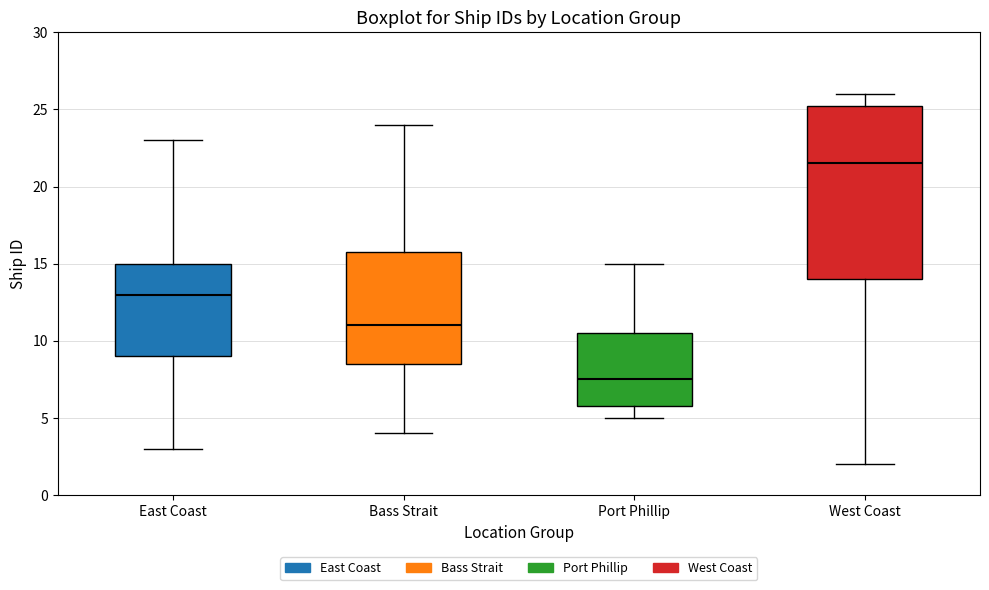

Which box has the lowest median line?

Port Phillip